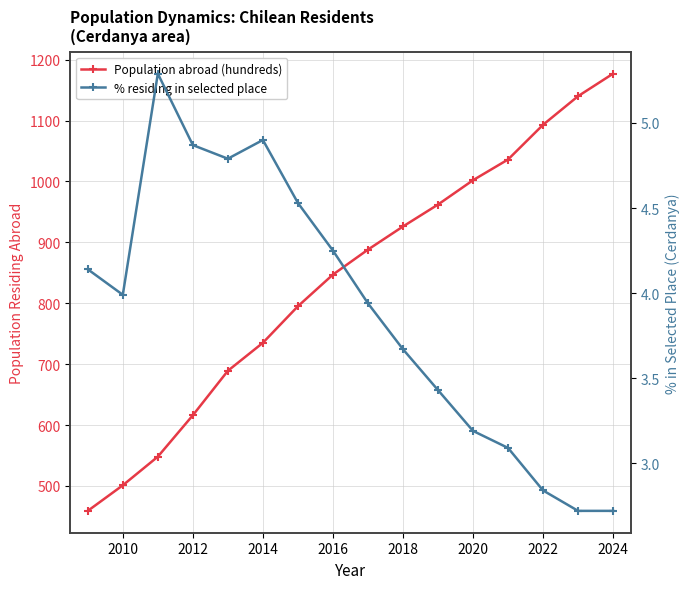

Rank the series by their average value, from highest to lowest.

Population abroad (hundreds), % residing in selected place